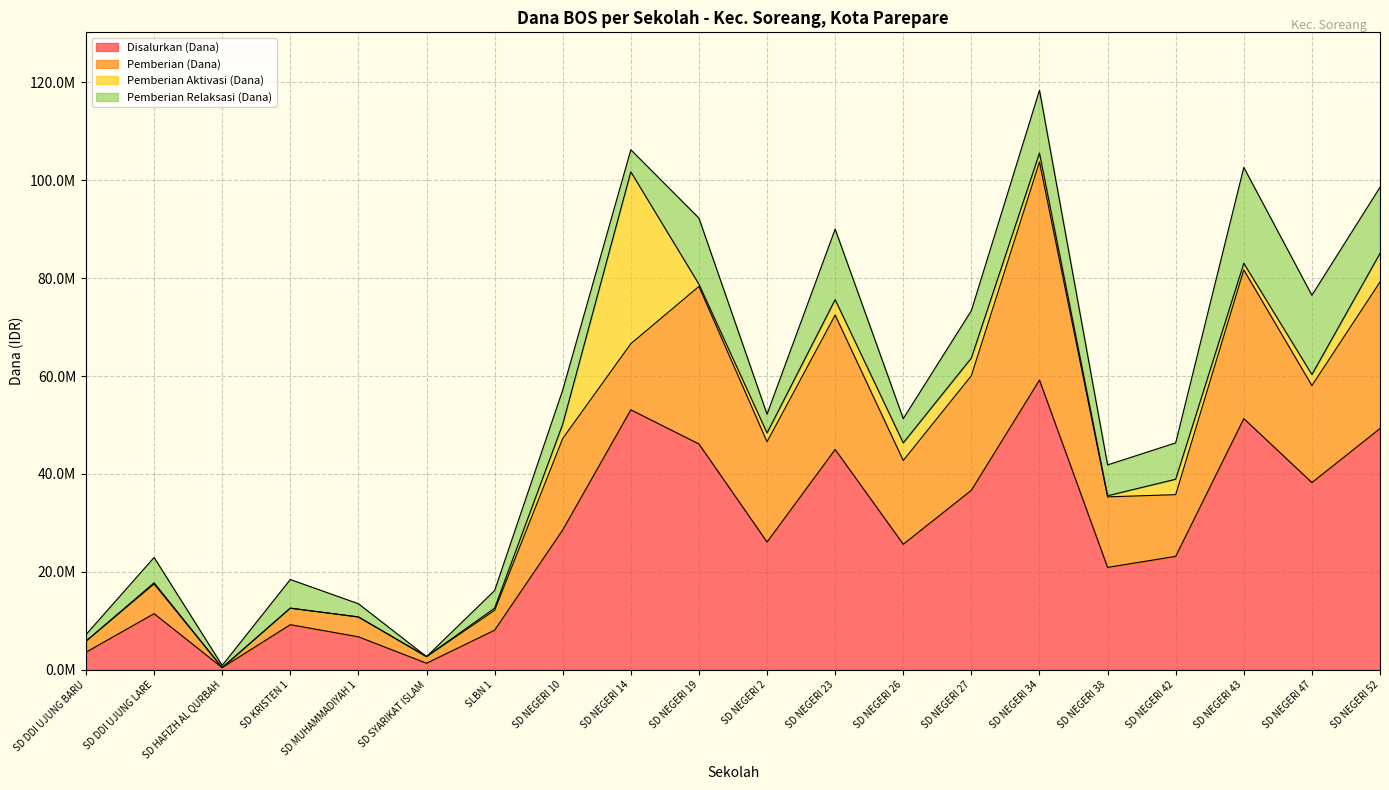

Does the chart display data point markers on the line(s)?

No